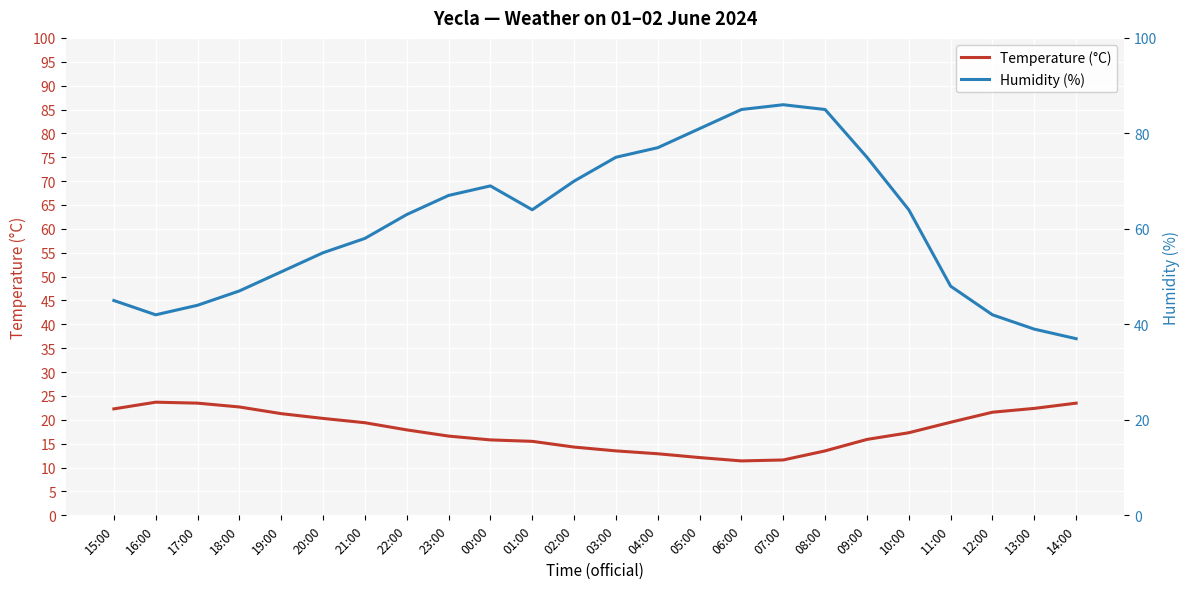

Between 18:00 and 08:00, which series saw the biggest shift?

Humidity (%)